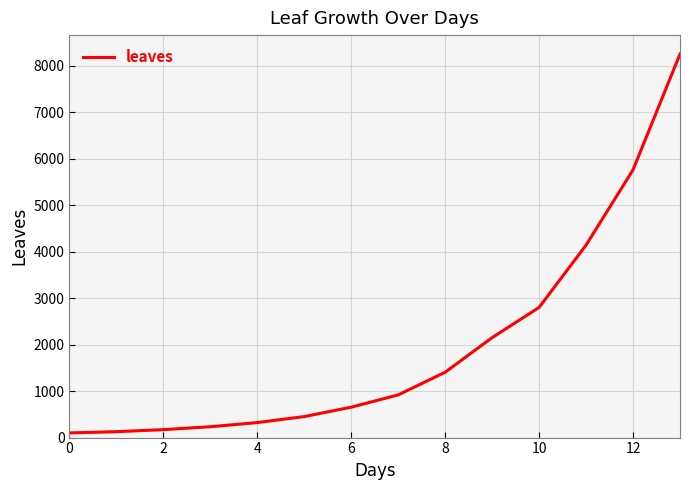

True or false: there are more than 2 points higher than both neighbors.

False